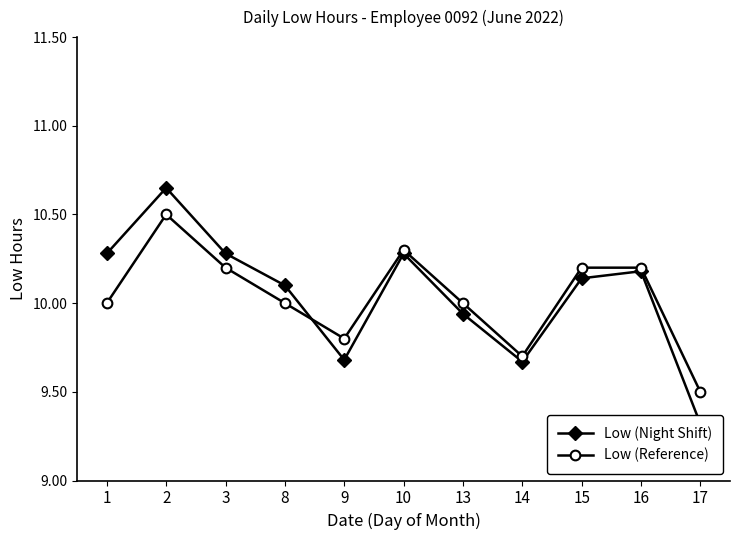

What is the difference between the maximum and second lowest values in the Low (Reference) series?

0.8